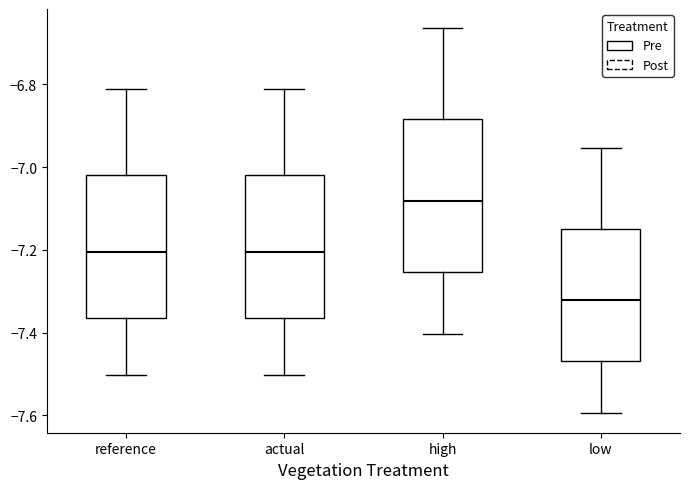

Which box is the tallest, from its lower edge to its upper edge?

high